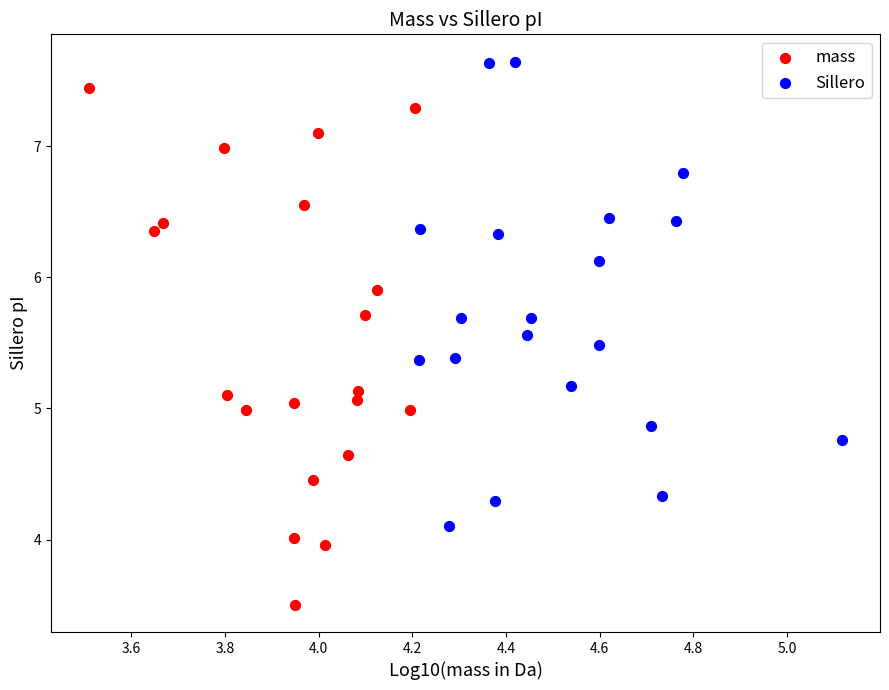

Which series reaches the minimum Y coordinate?

mass